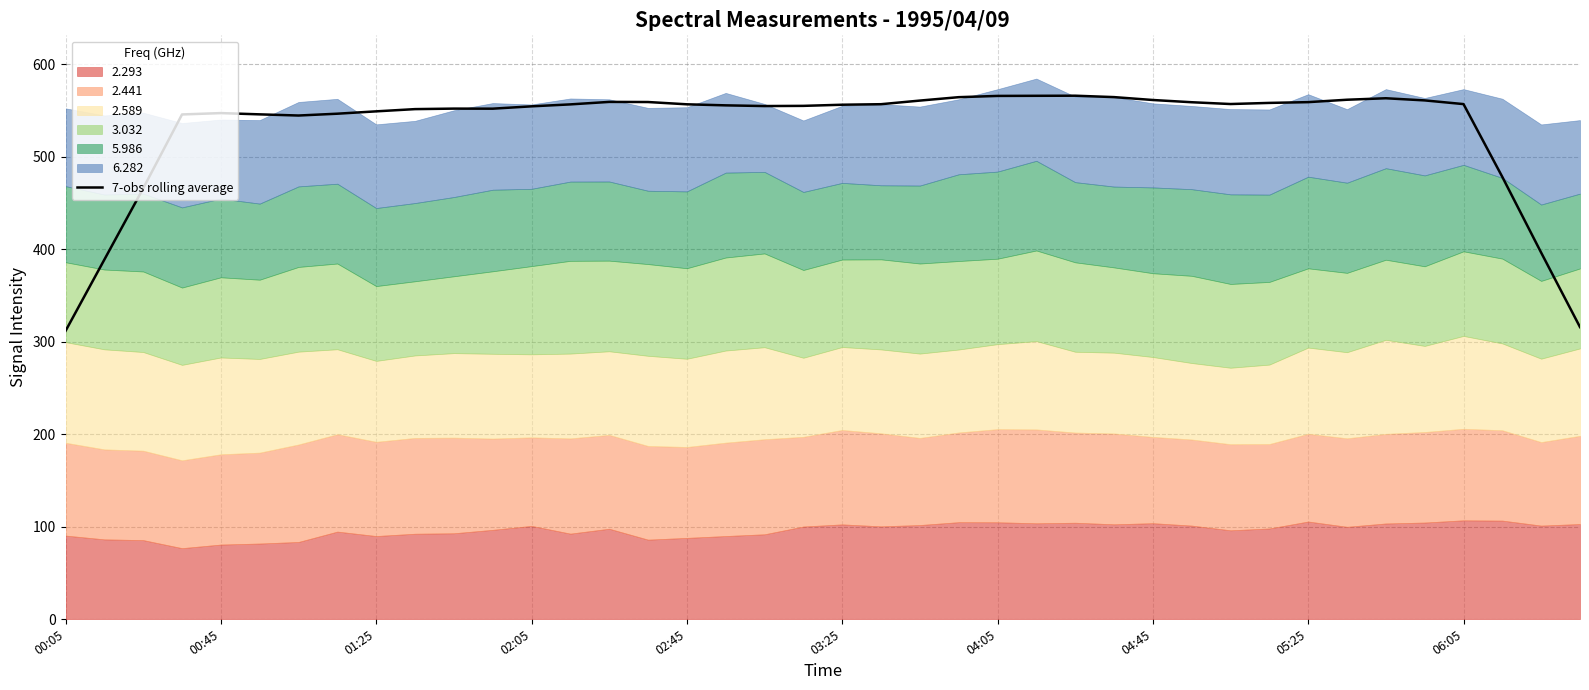

What is the change in value from 06:05 to 20?

+4.7